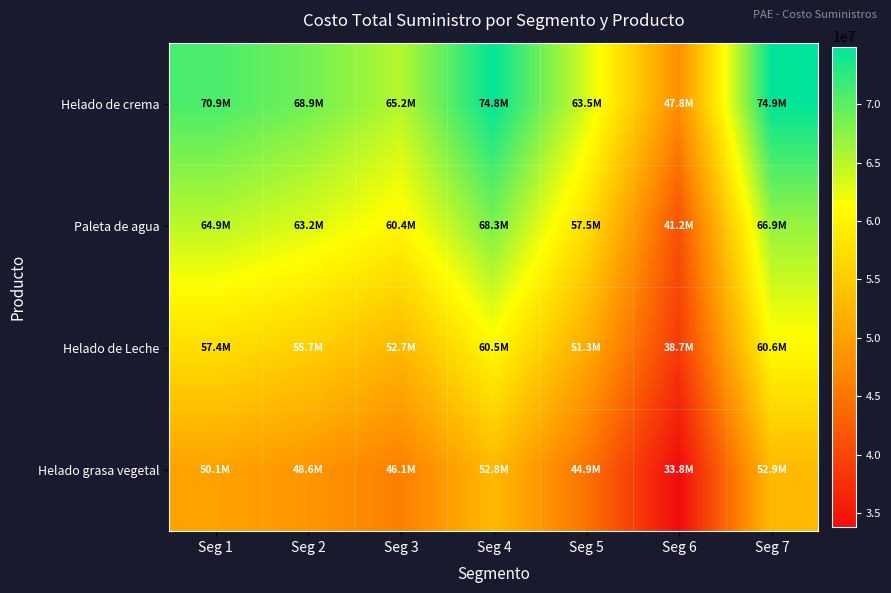

What is the total value across all series at Seg 6?

161500937